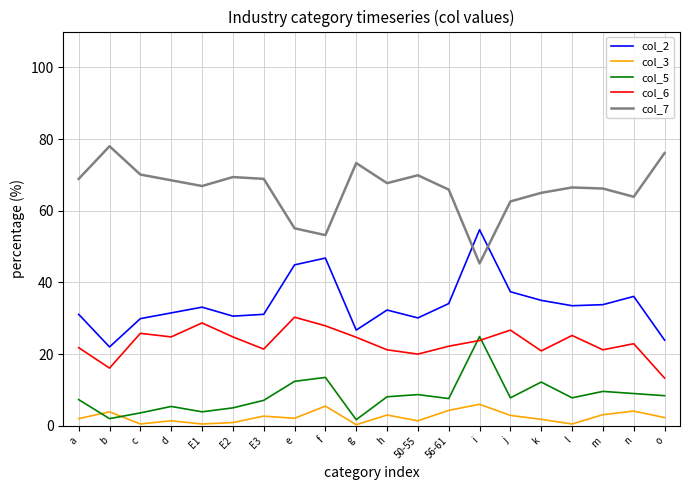

What is the difference between the highest and lowest values at o?

73.8